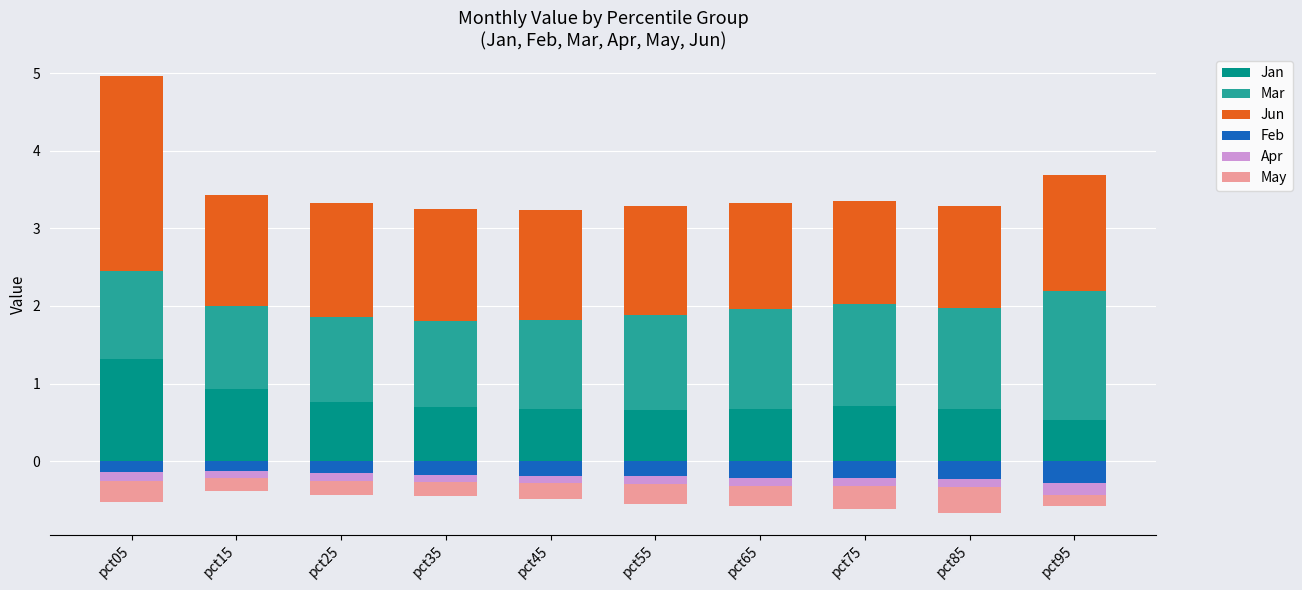

What value does the Apr series have at pct25?

-0.1